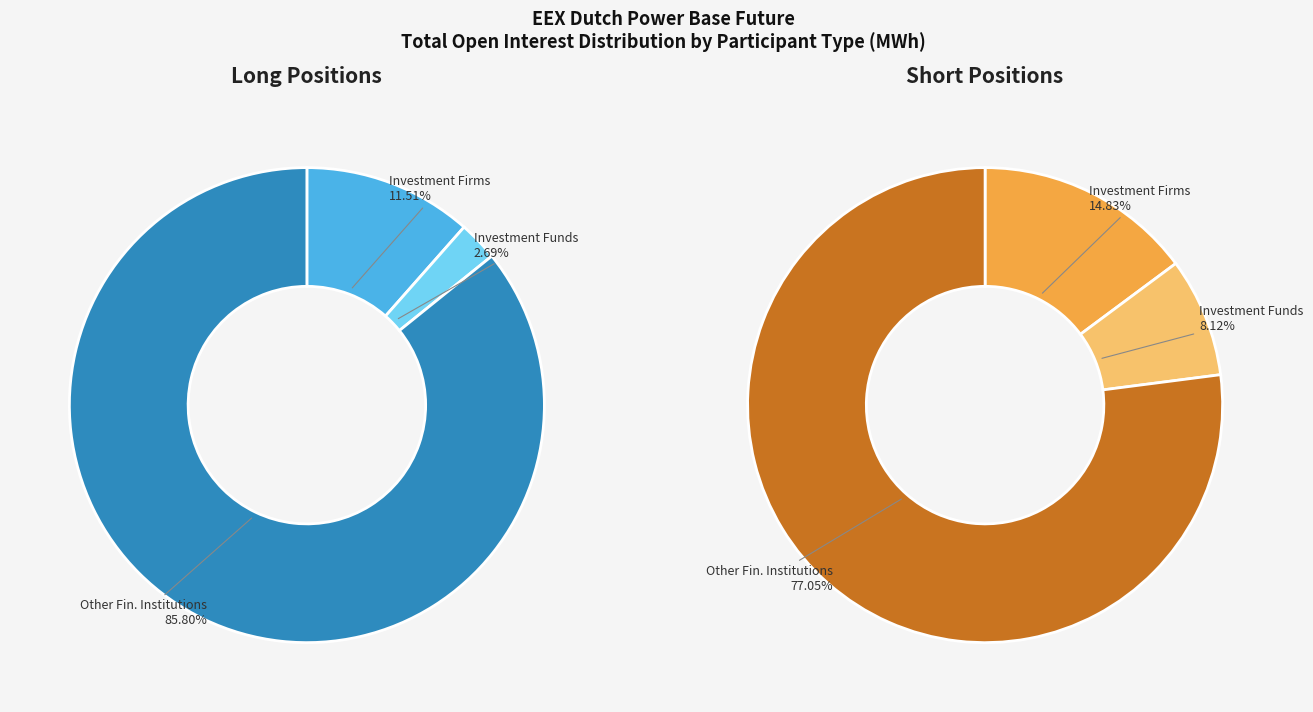

How many slices are in this pie chart?

3